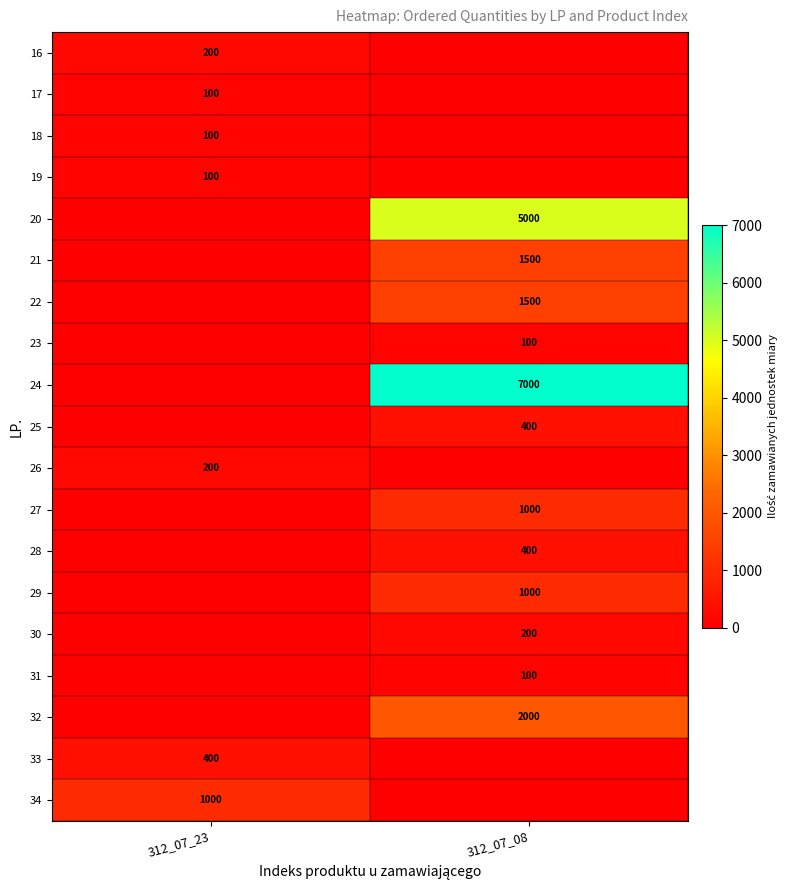

At how many categories does at least one series exceed 4345?

1